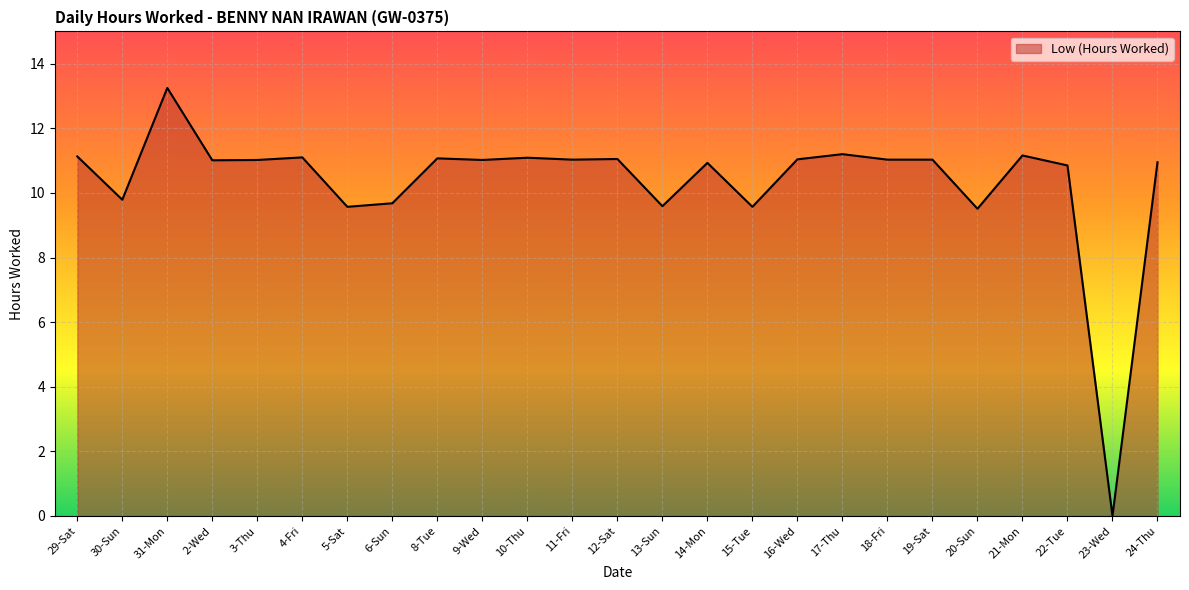

What position from the right is 14-Mon?

11